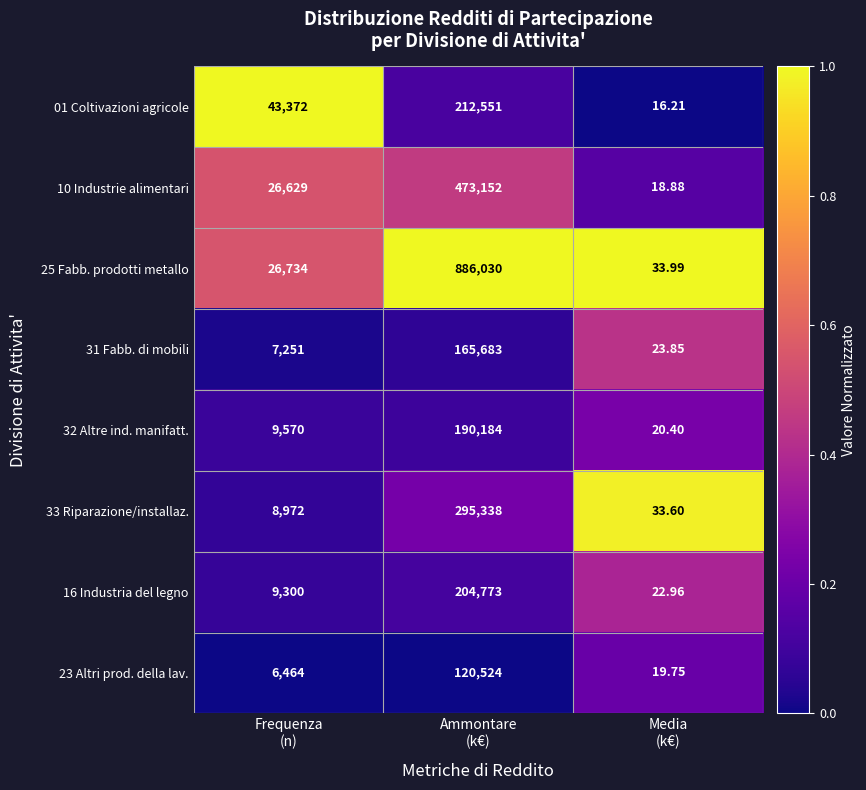

Rank the series by their maximum value, from highest to lowest.

25 Fabb. prodotti metallo, 10 Industrie alimentari, 33 Riparazione/installaz., 01 Coltivazioni agricole, 16 Industria del legno, 32 Altre ind. manifatt., 31 Fabb. di mobili, 23 Altri prod. della lav.